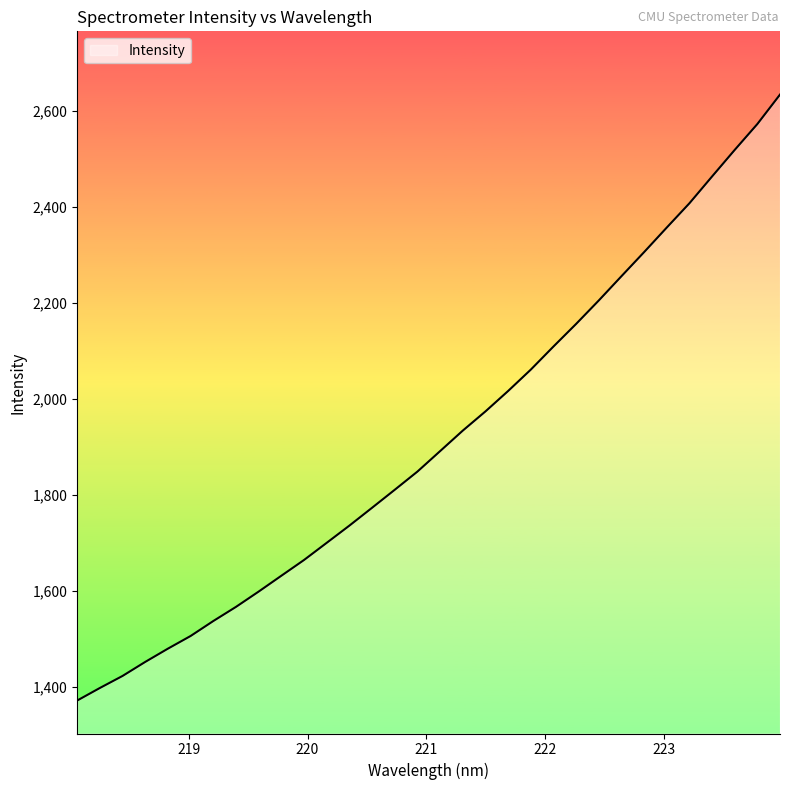

What is the maximum value shown in the chart?

2633.8